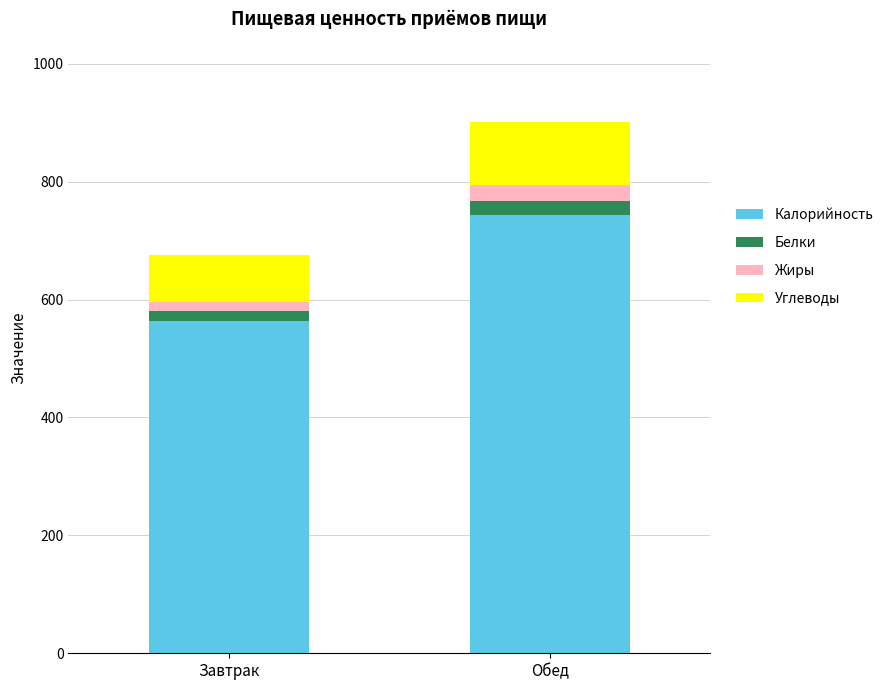

At which category is the sum across all series the highest?

Обед